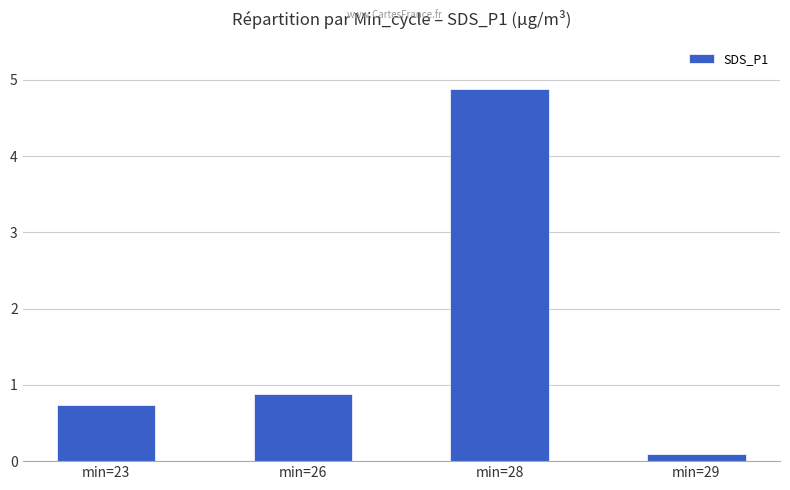

What is the difference between the values at min=28 and min=29?

4.8